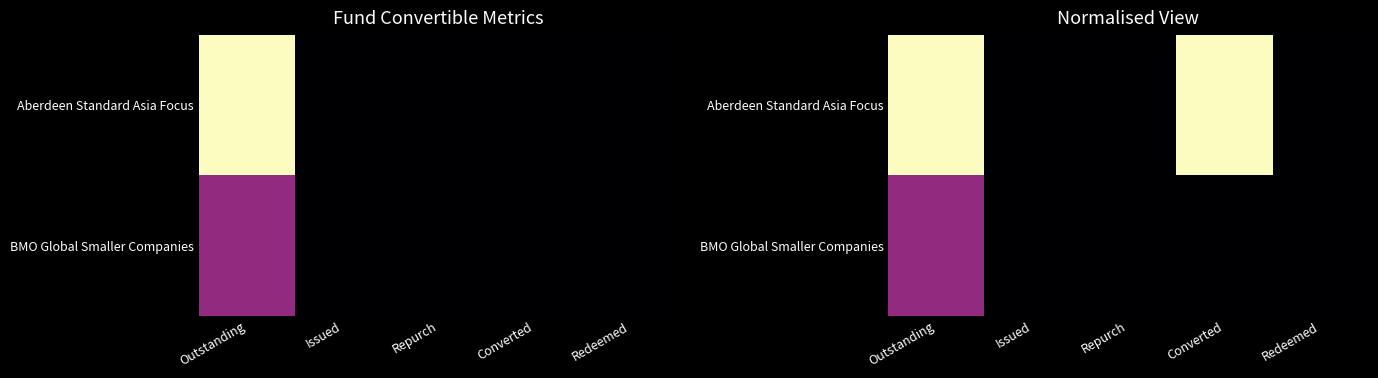

Between Issued and Converted, which series saw the biggest shift?

Aberdeen Standard Asia Focus